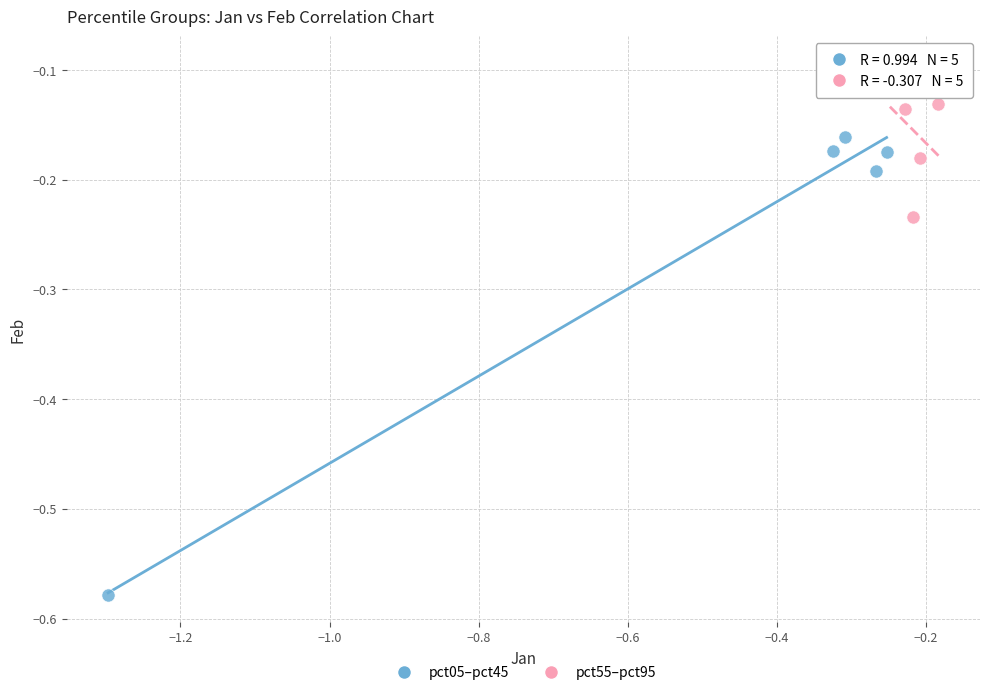

Which series has the largest Y range (max minus min)?

pct05–pct45